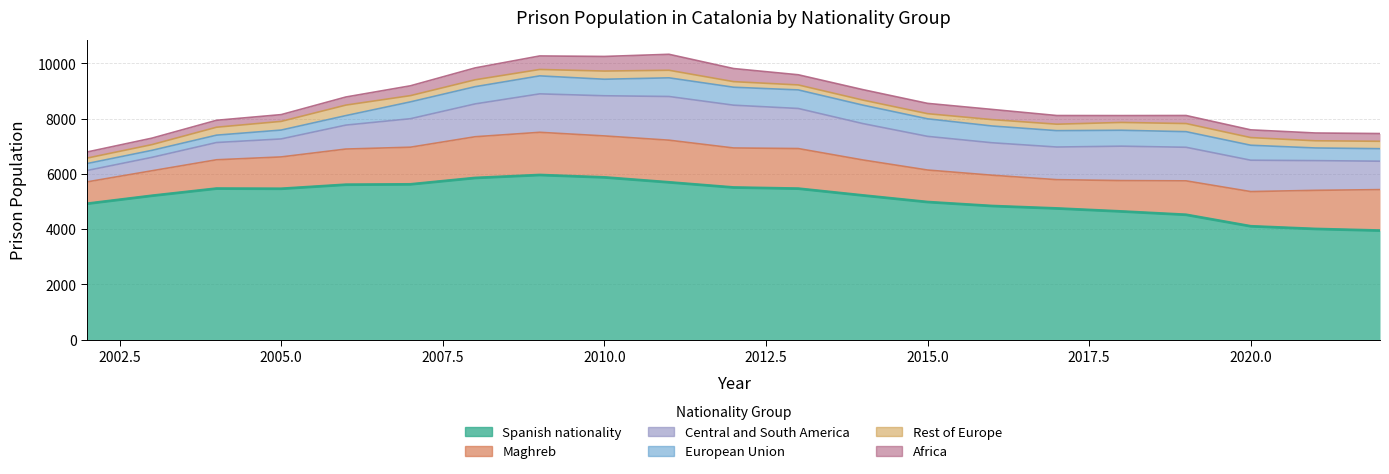

What is the minimum value shown in the chart?

180